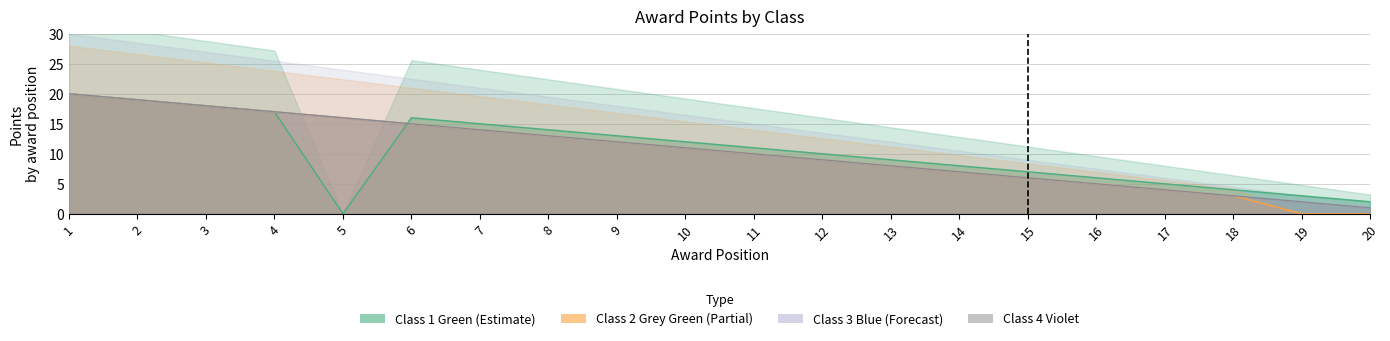

Between 1 and 15, which is larger?

1